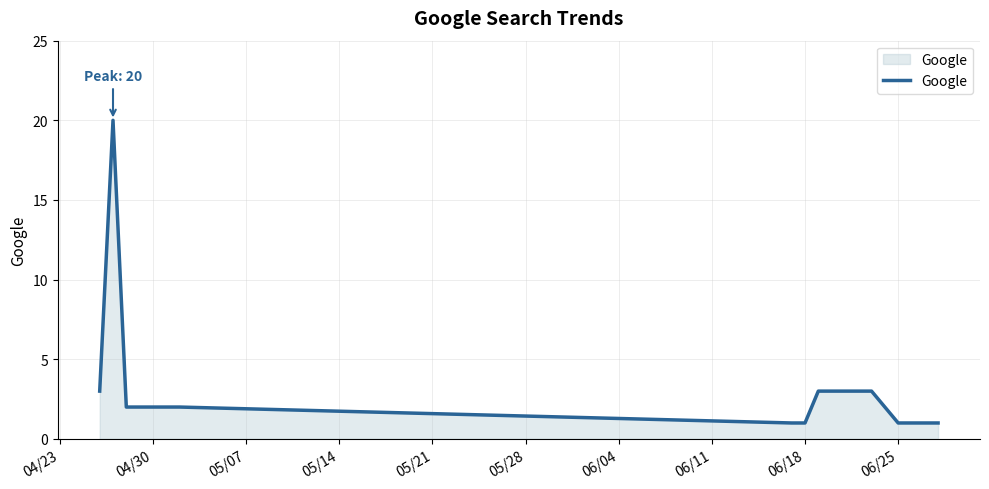

How many distinct data groups are displayed?

1